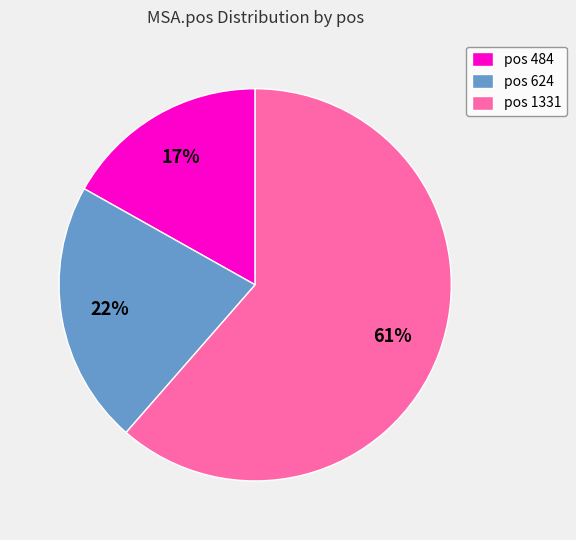

What percentage is the pos 624 slice, to the nearest percent?

22%